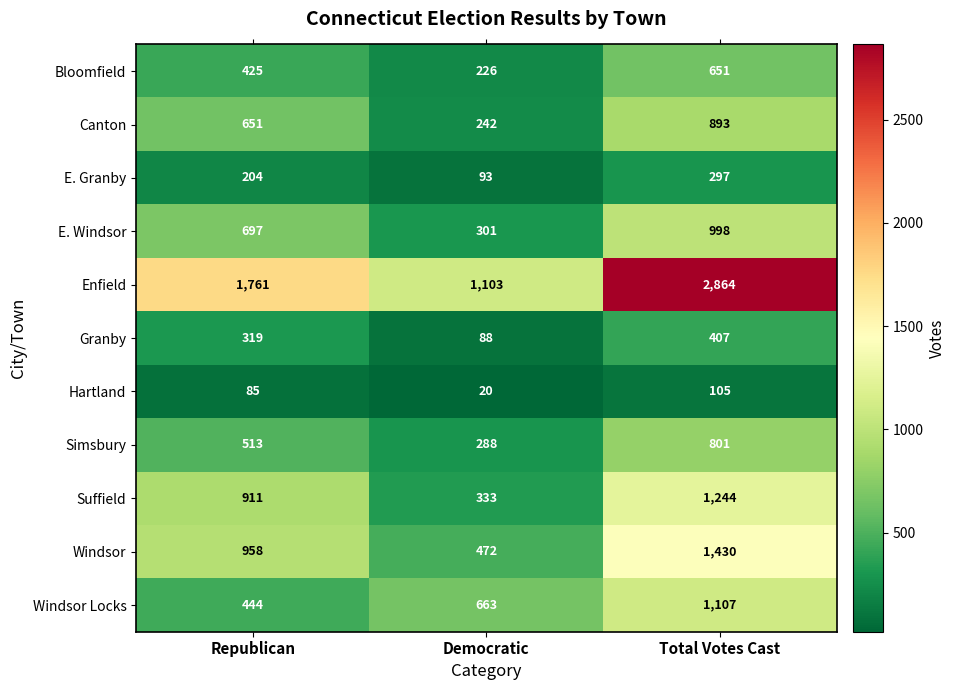

How many values in the Windsor series are below 958?

1